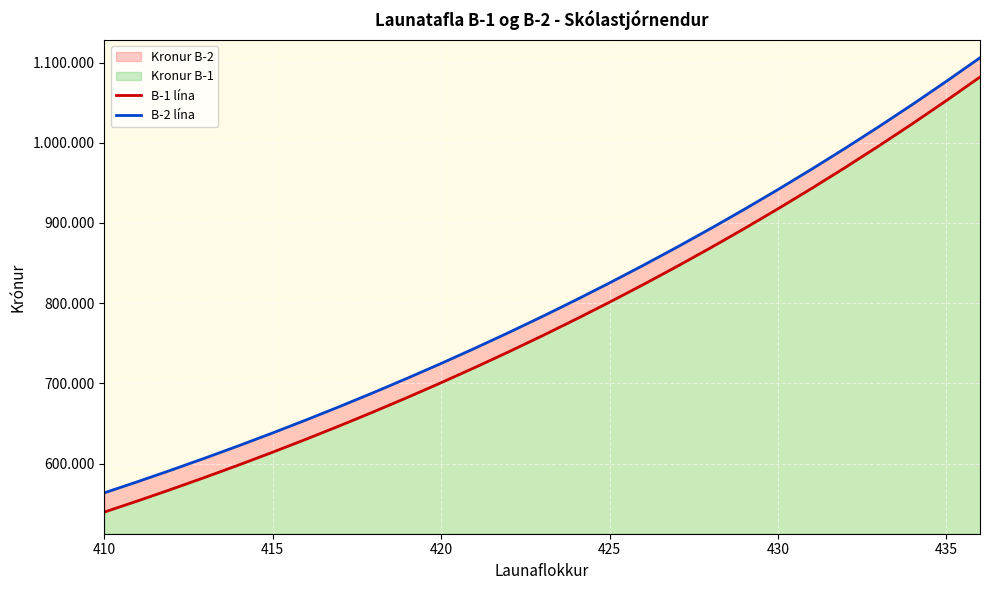

True or false: B-1 lína and B-2 lína cross at least once.

False